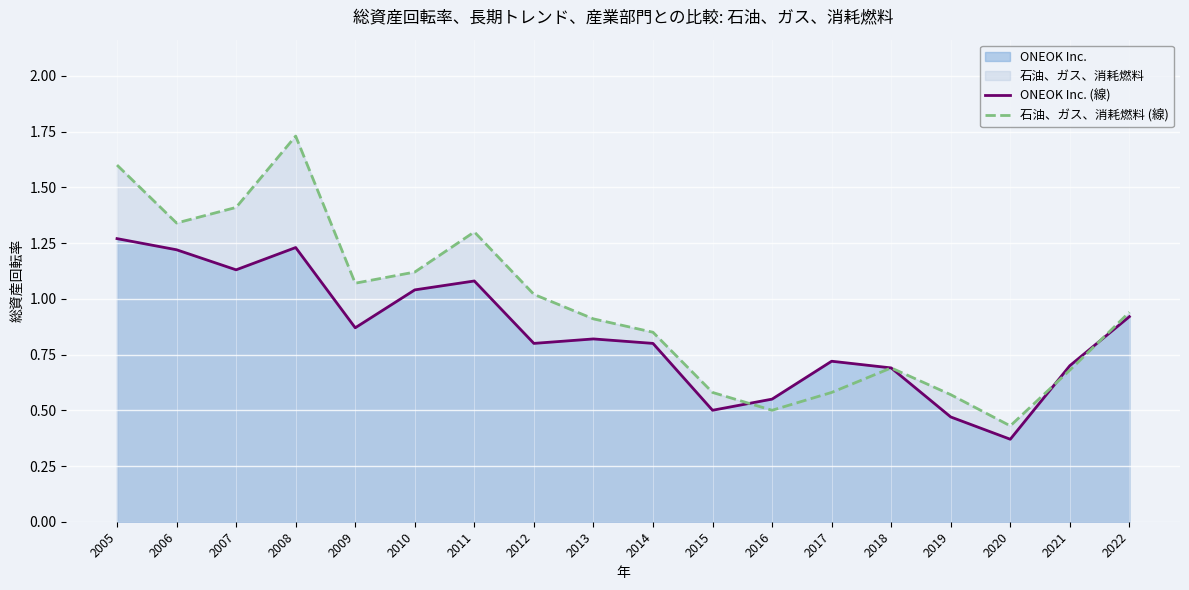

Where is the first local maximum for 石油、ガス、消耗燃料 (線)?

2008